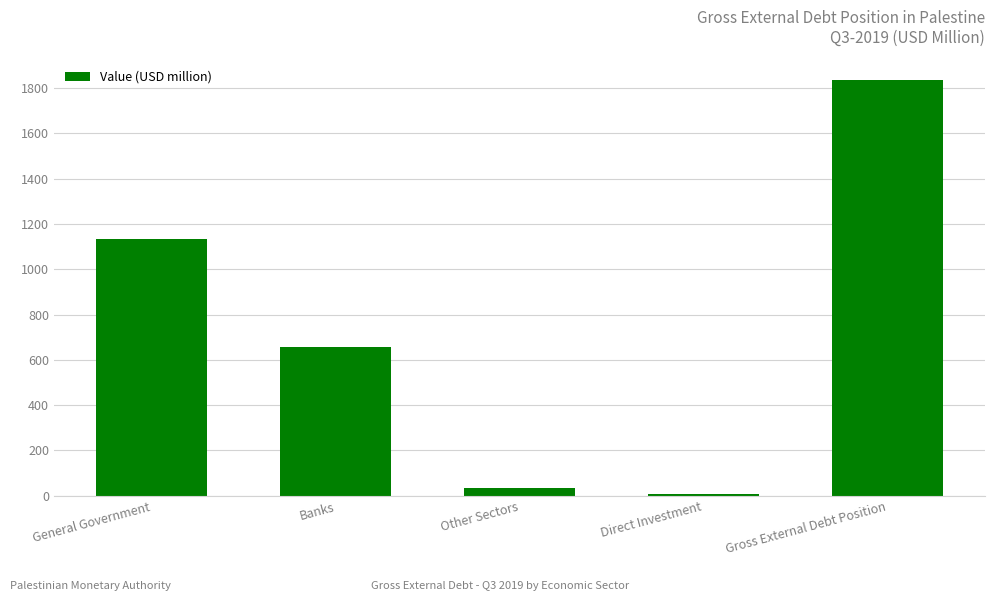

Approximately how many times larger is the value at Gross External Debt Position compared to Banks?

2.8